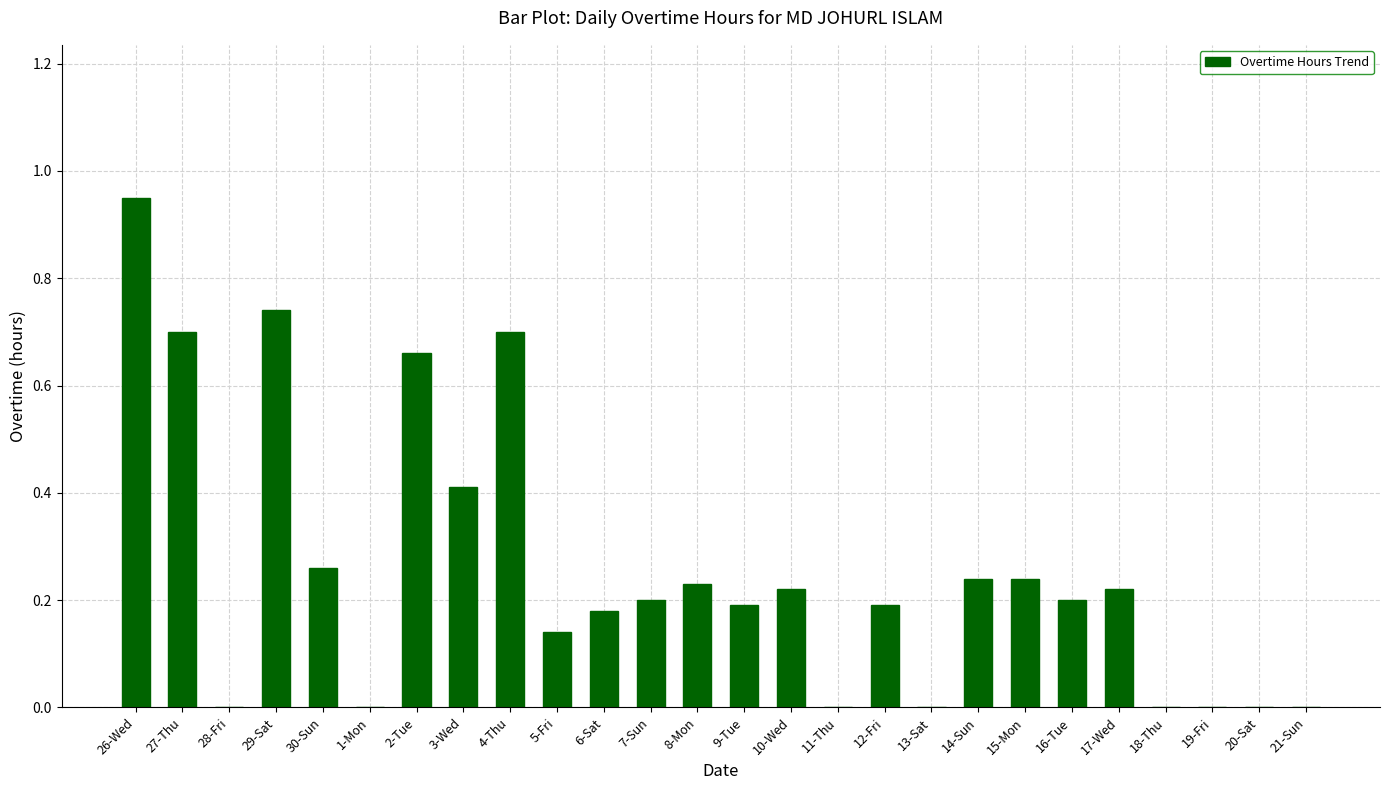

Which category has the highest value across all series?

26-Wed